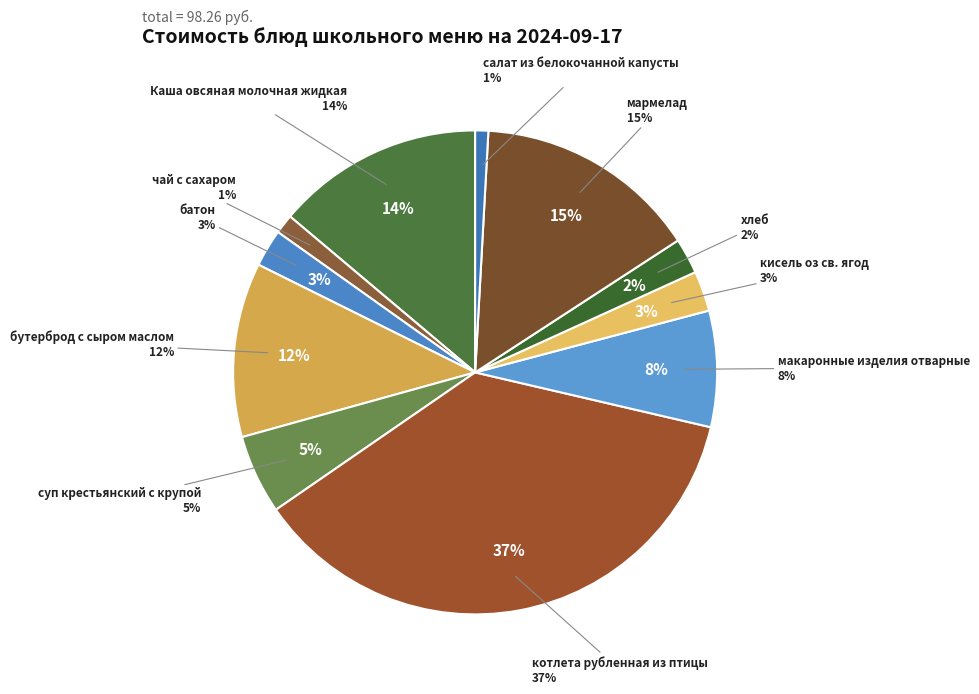

The чай с сахаром slice represents 1% of the pie. True or false?

True